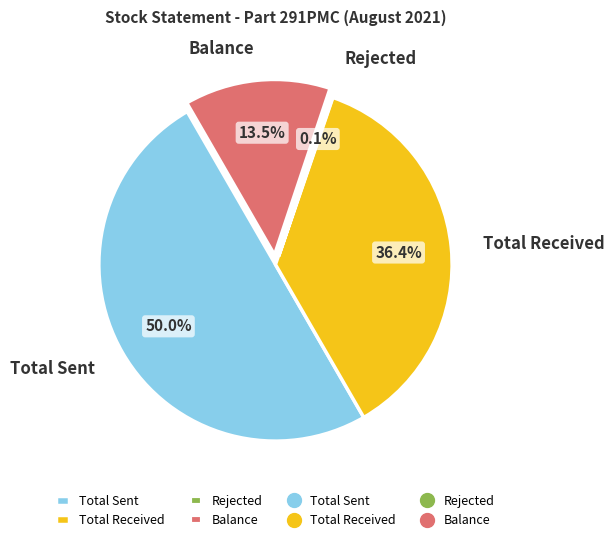

What is the largest slice in the pie chart?

Total Sent